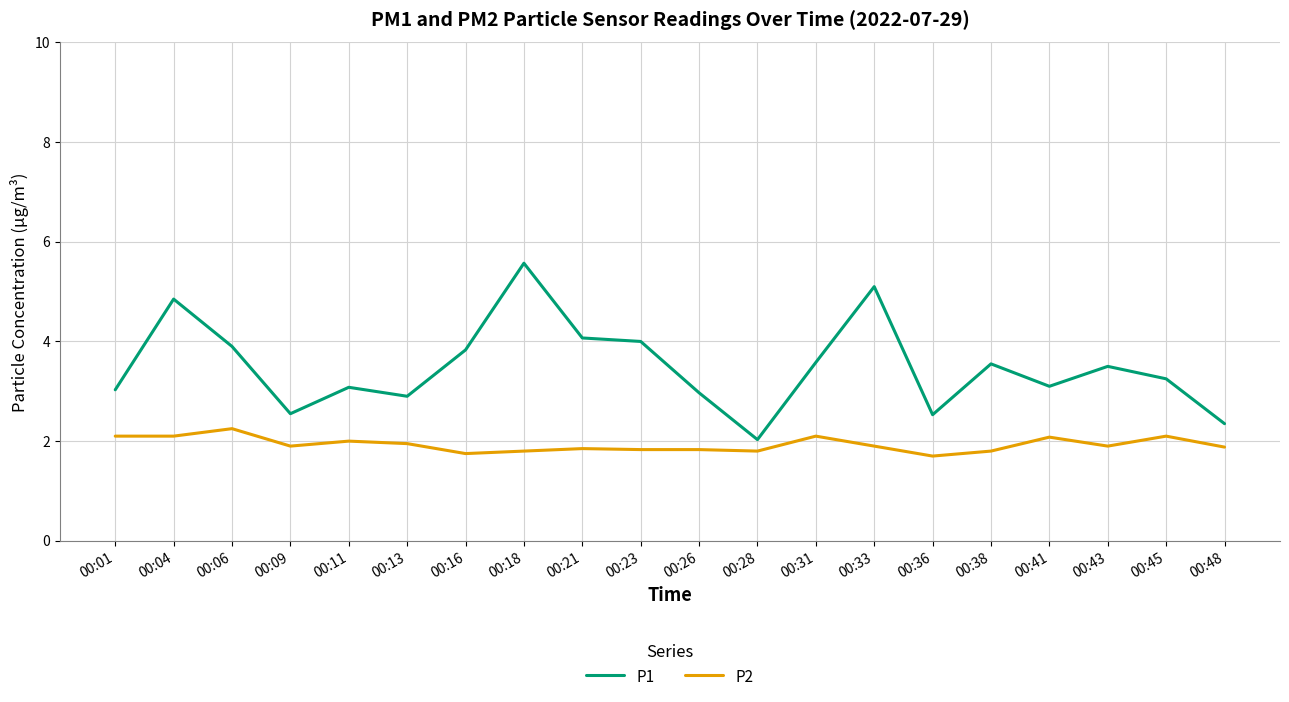

Which series has the largest range (max minus min)?

P1